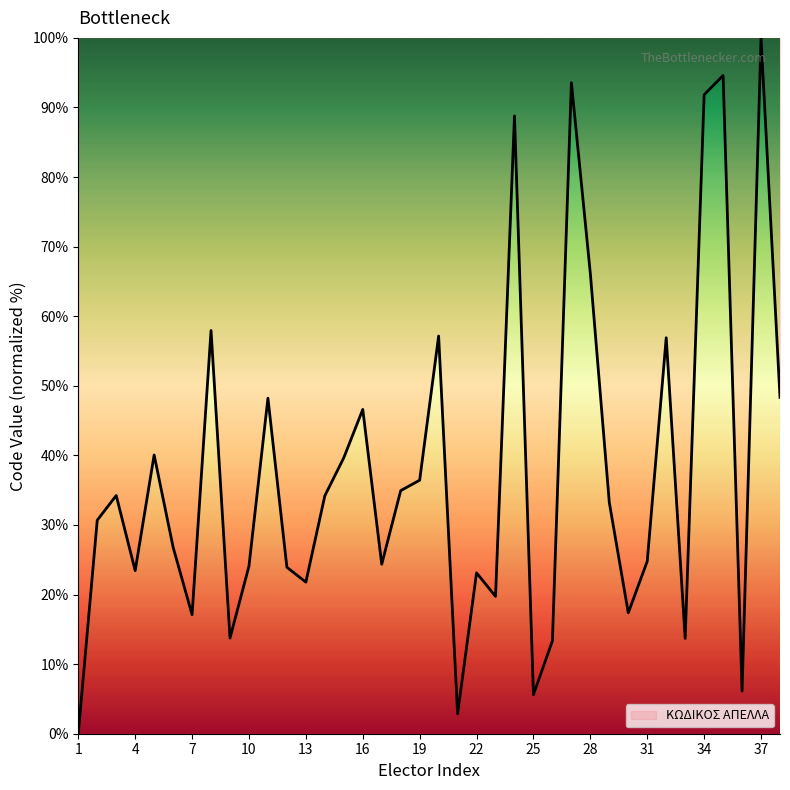

What is the maximum value shown in the chart?

100.0